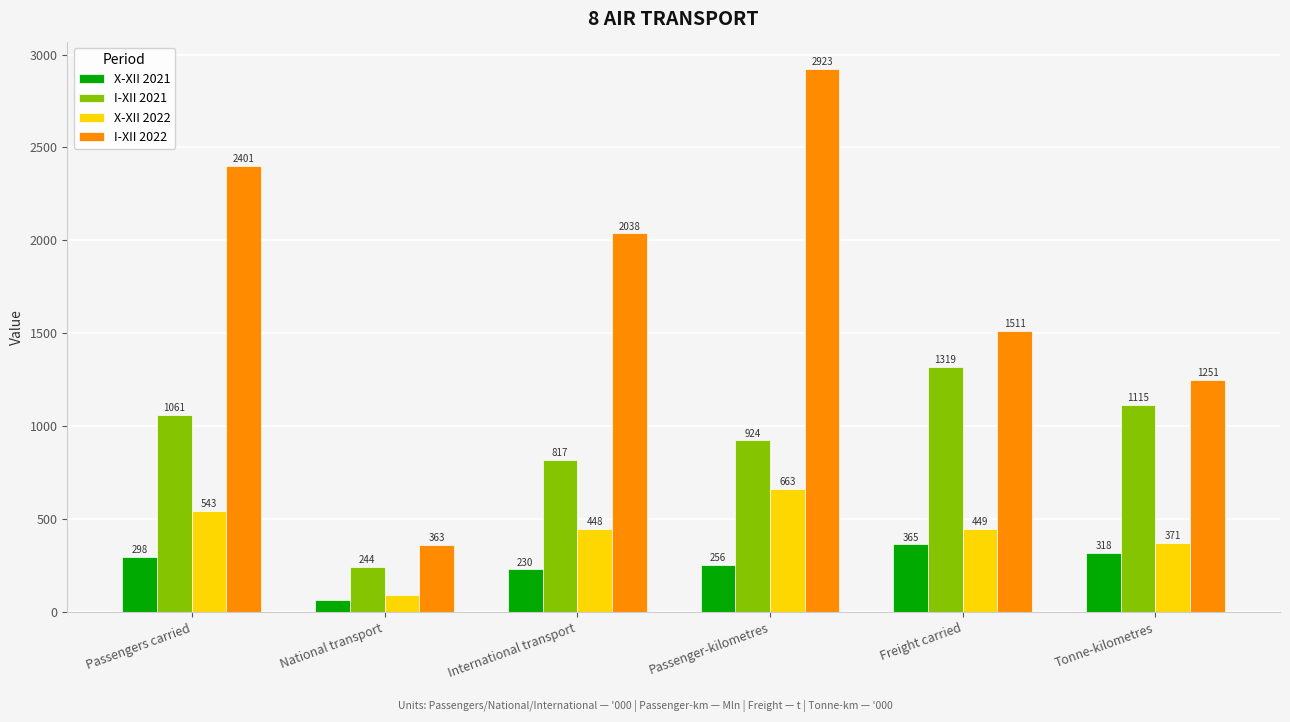

The X-XII 2022 series shows 707 at Freight carried. True or false?

False